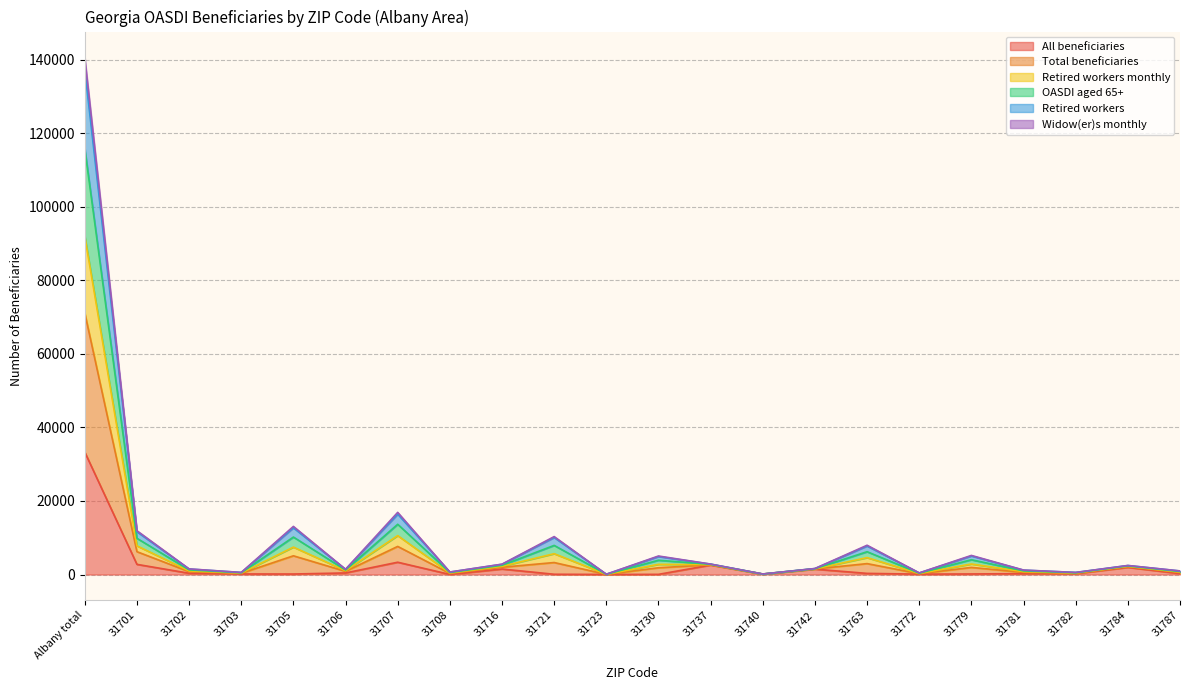

What is the spread (max minus min) of values at 31740?

48